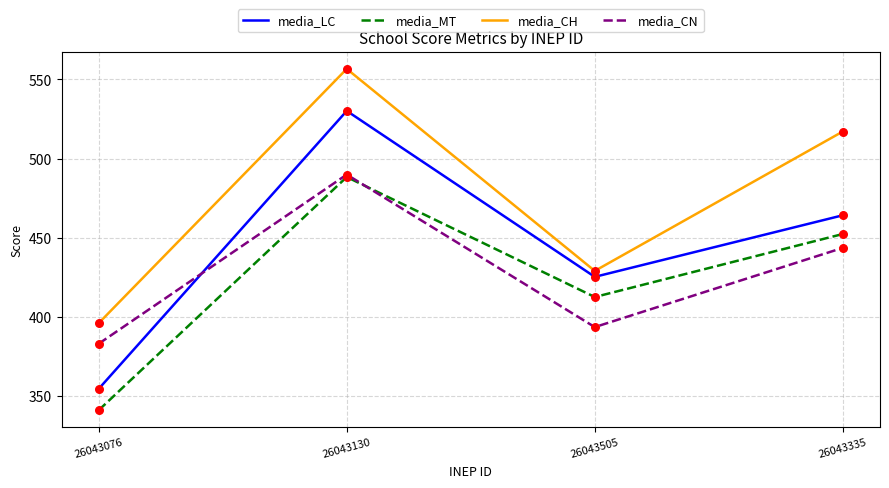

Which series changed the most between 26043130 and 26043335?

media_LC